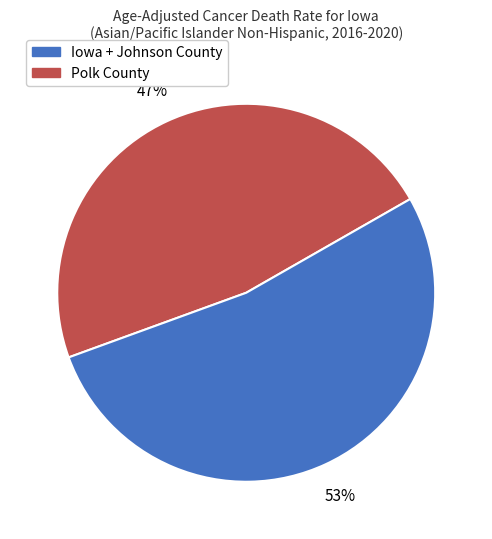

To the nearest percent, what is the average slice percentage?

50%